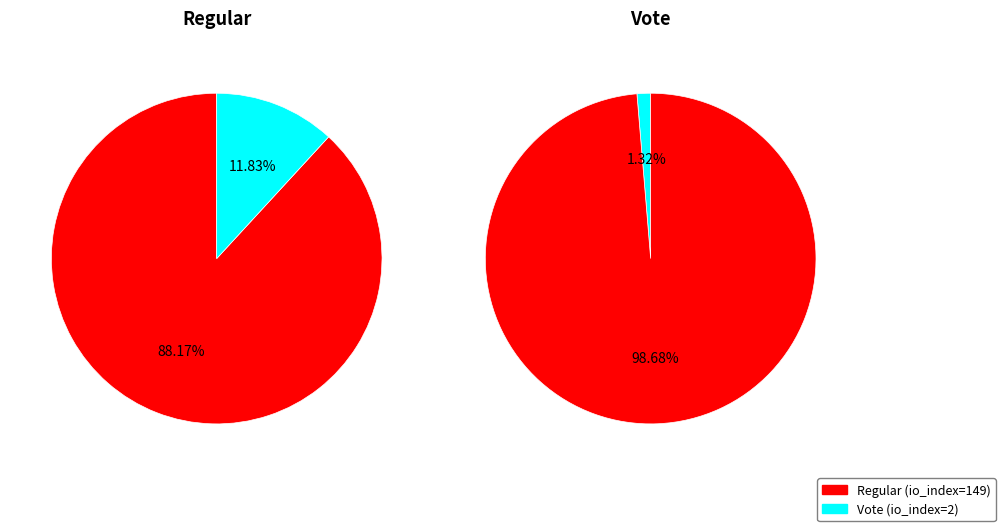

To the nearest percent, what percentage of the pie is Vote?

1%